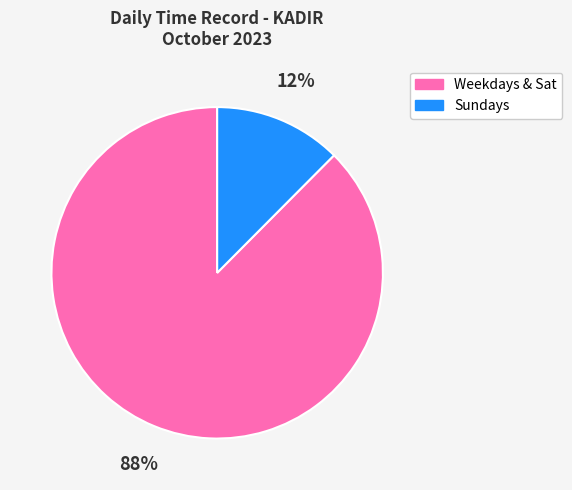

How many slices are in this pie chart?

2